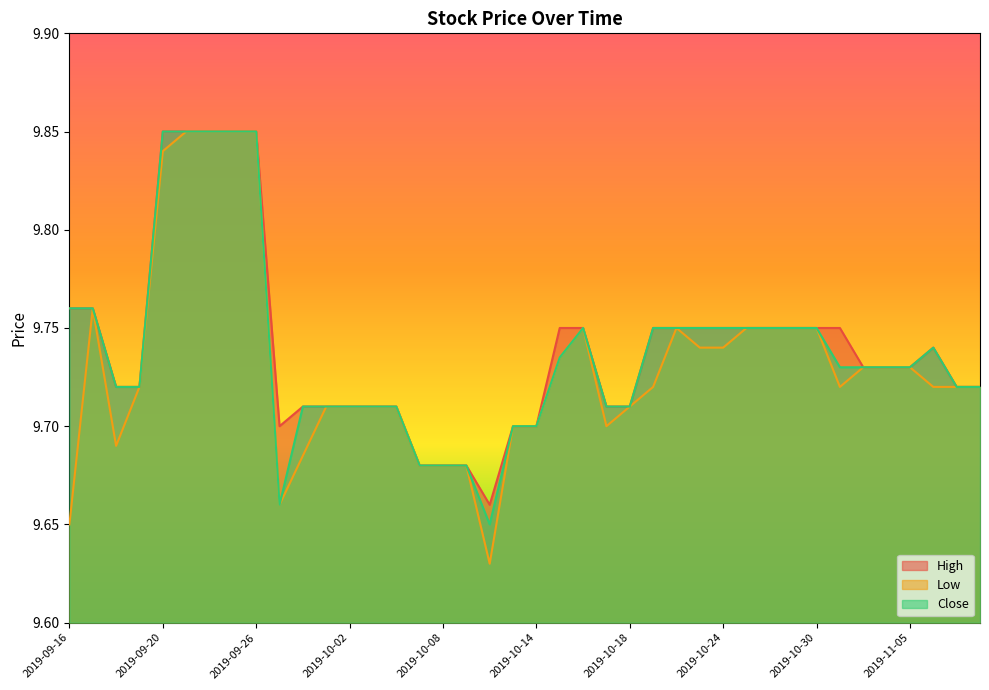

Read the High value at 2019-10-24.

9.8